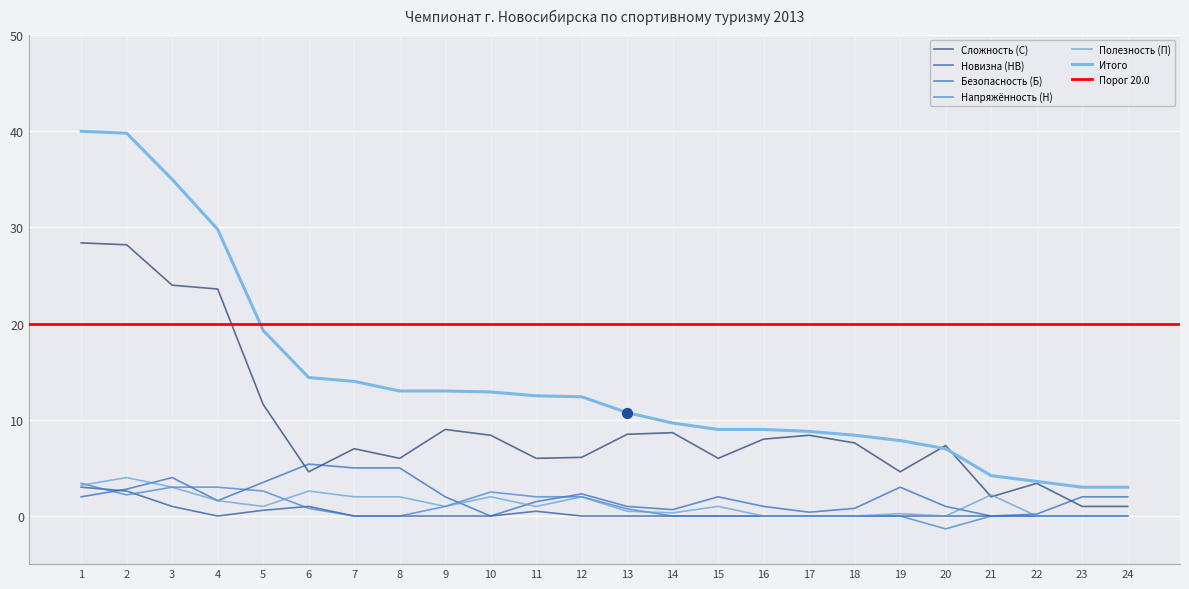

Which series has the largest total across all categories?

Итого